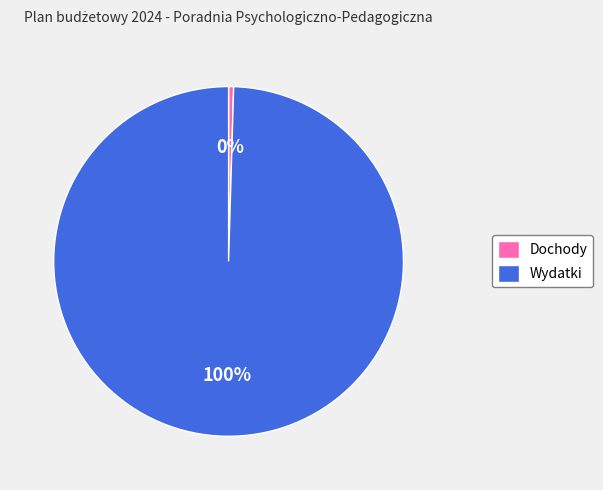

Do Wydatki and Dochody together represent more than half of the pie?

Yes